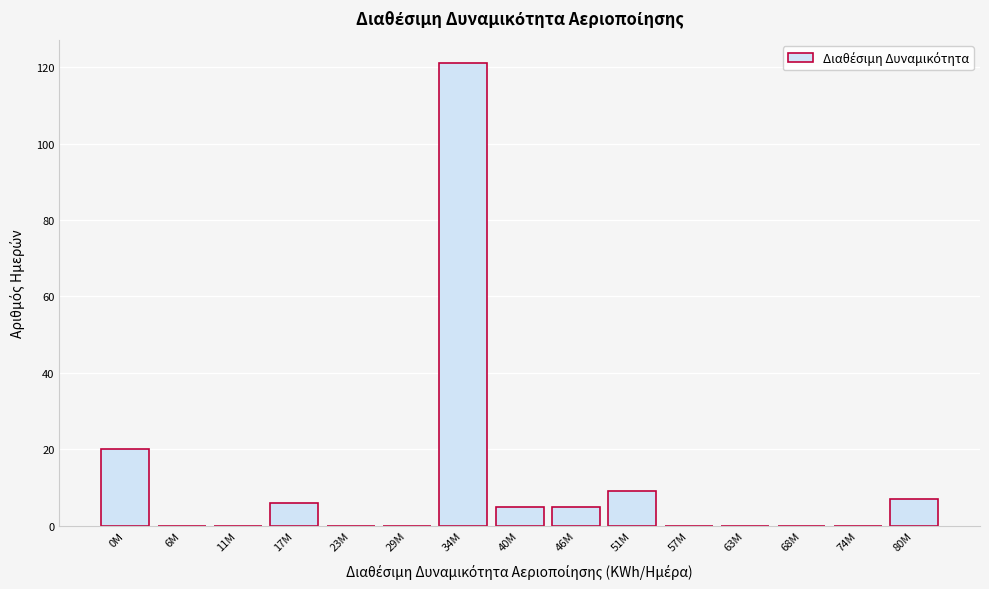

Reading left to right, transcribe all the data shown in this chart.

0M=20	6M=0	11M=0	17M=6	23M=0	29M=0	34M=121	40M=5	46M=5	51M=9	57M=0	63M=0	68M=0	74M=0	80M=7